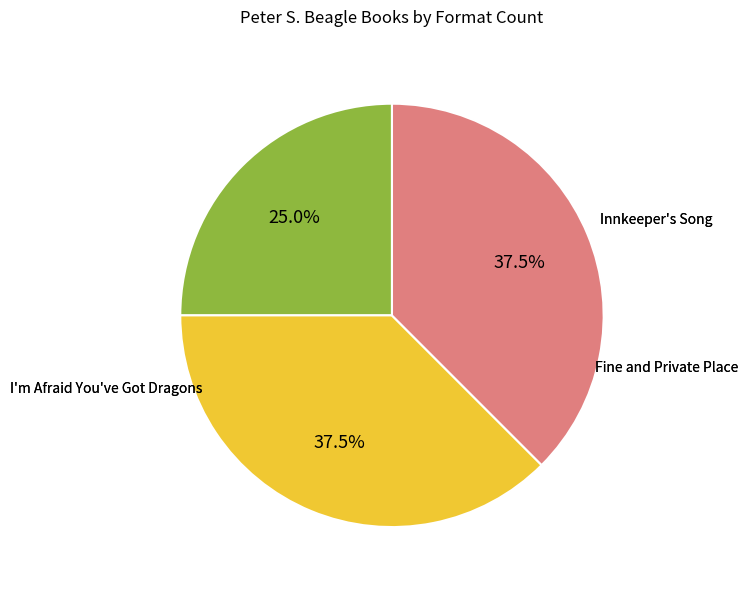

Count the number of slices in the pie.

3